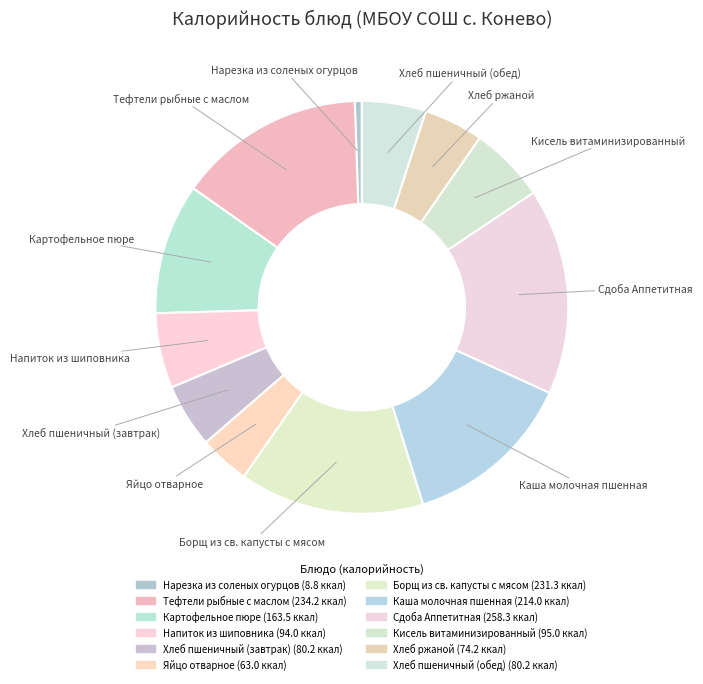

How many slices are in this pie chart?

12